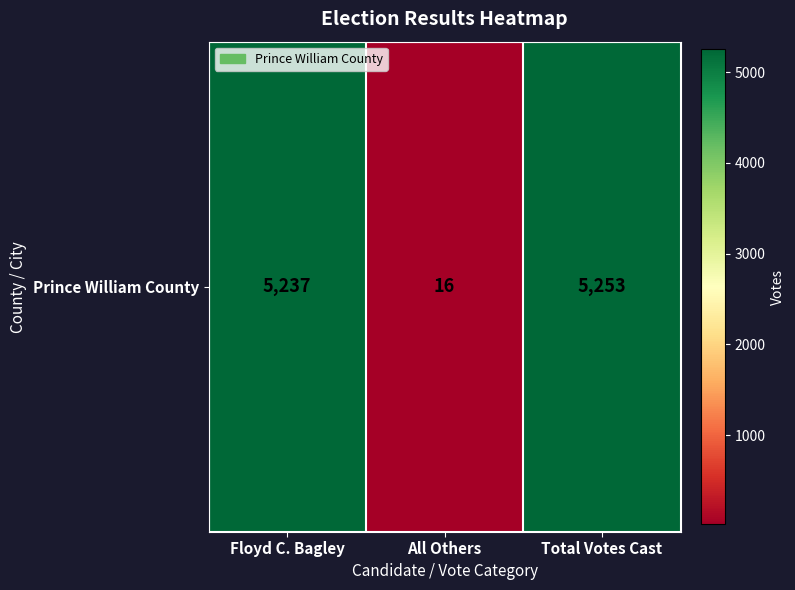

How many data points are above 5237?

1